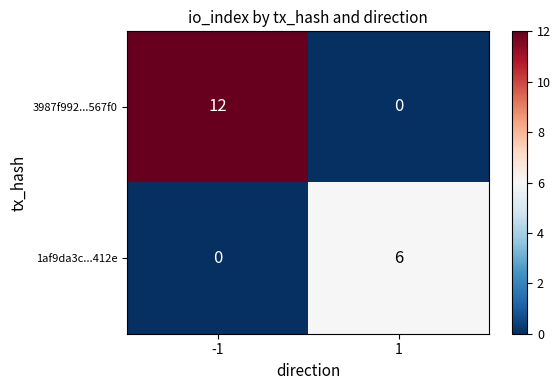

What is the difference between the highest and lowest values at -1?

12